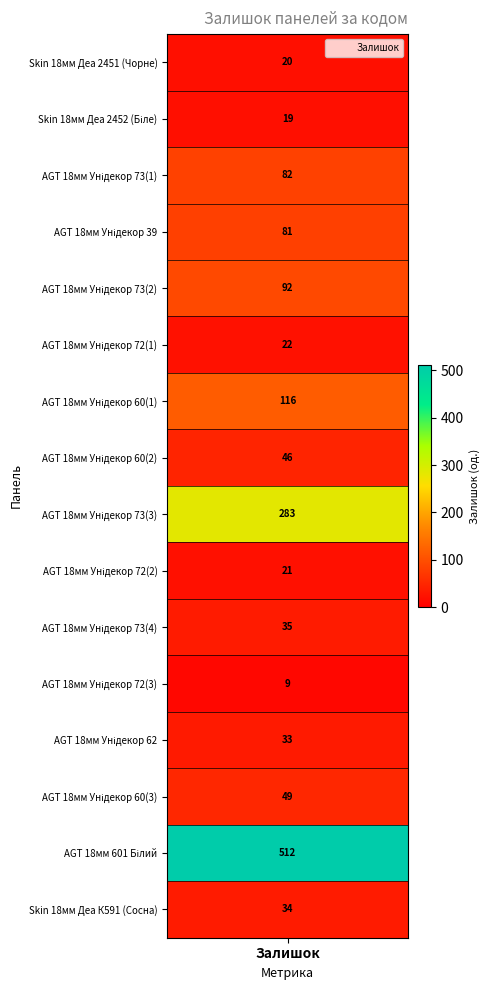

How many distinct data groups are displayed?

1